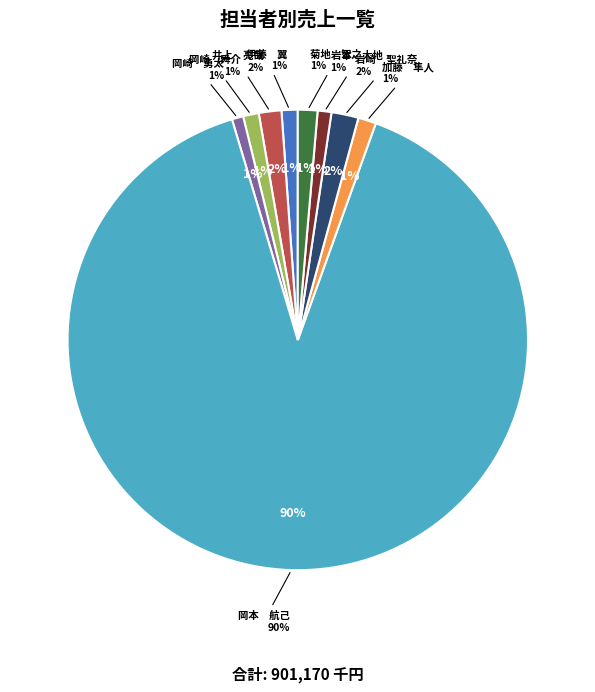

Between 伊藤　翼 and 岡崎　舜介, which is larger?

伊藤　翼